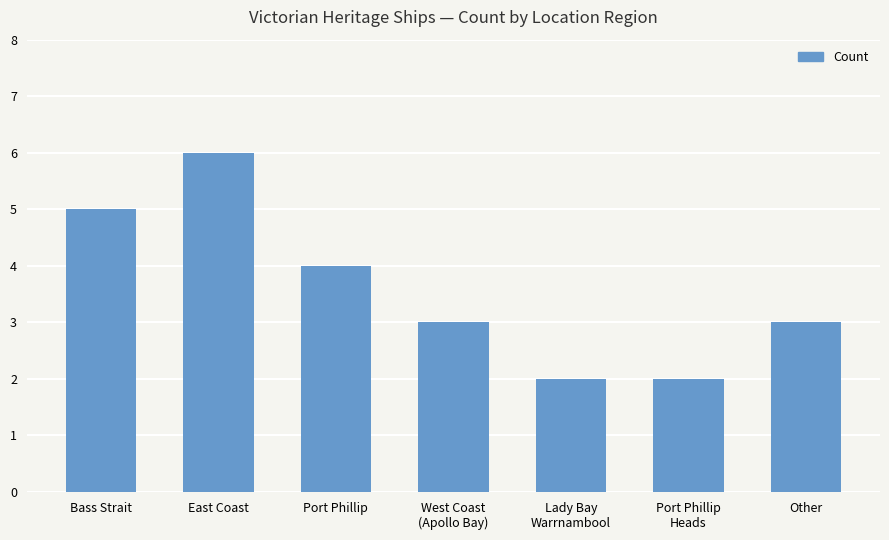

What is the value of the 3rd bar from the left?

4